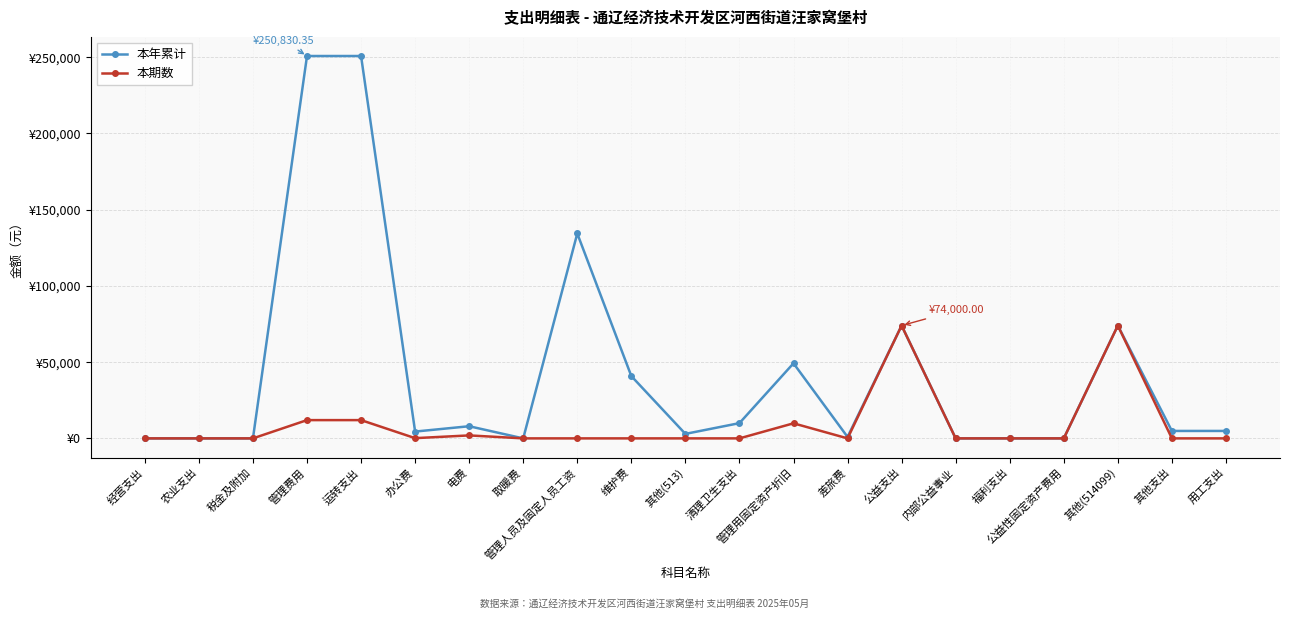

What are all the series names shown in the legend?

本年累计, 本期数